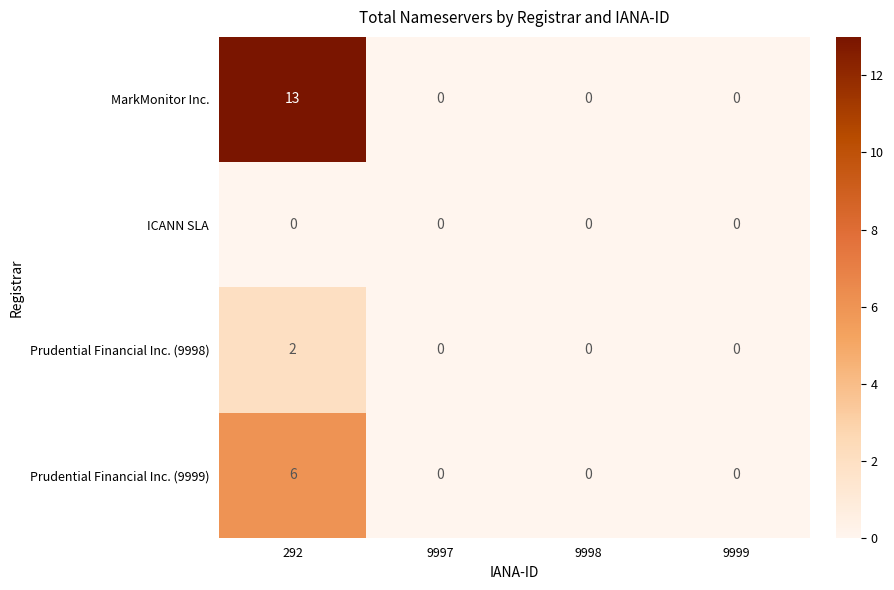

Reading left to right, transcribe all the data shown in this chart.

MarkMonitor Inc.: 13	0	0	0
ICANN SLA: 0	0	0	0
Prudential Financial Inc. (9998): 2	0	0	0
Prudential Financial Inc. (9999): 6	0	0	0